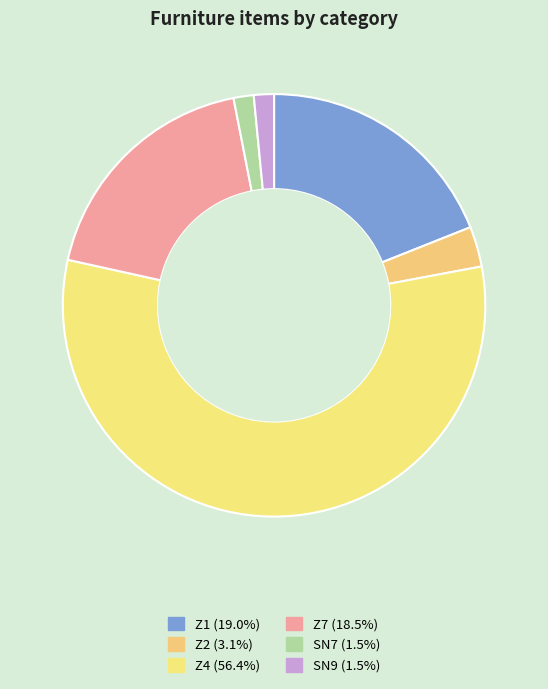

Is Z4 the majority of the pie?

Yes